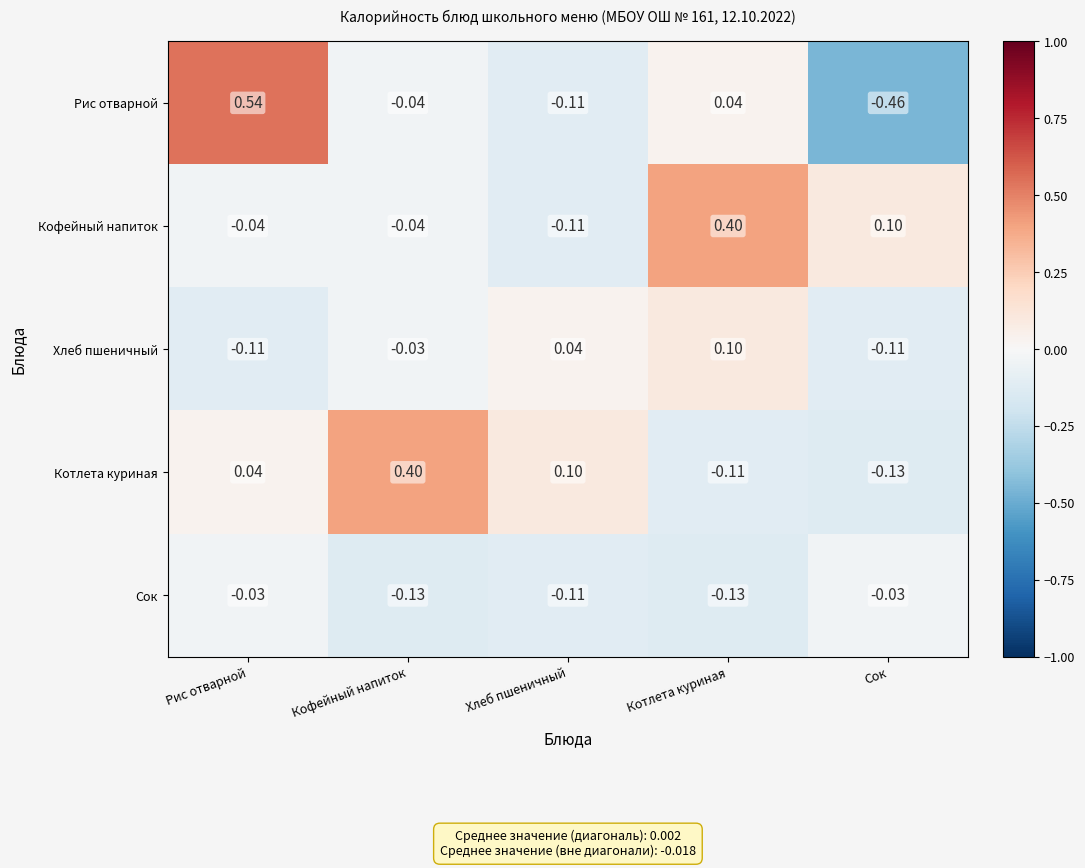

How many categories are shown in the chart?

5